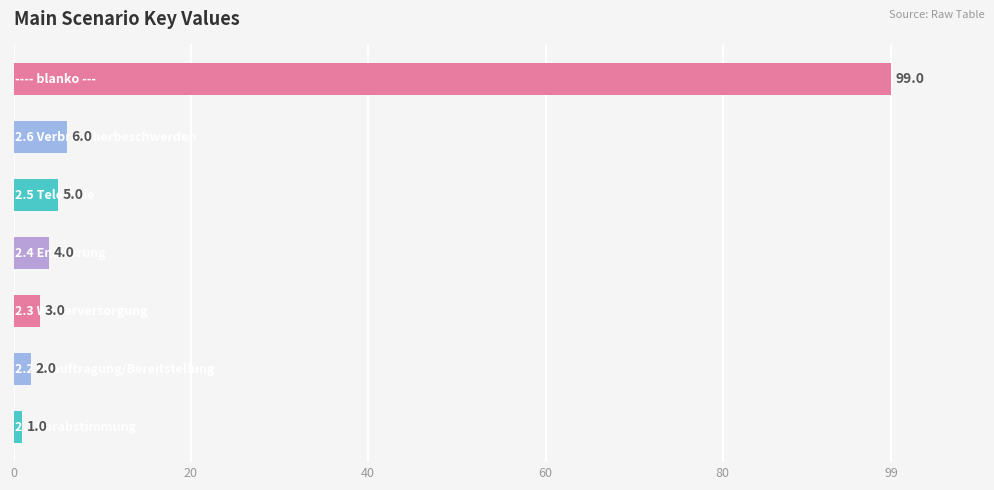

What is the difference between the maximum and minimum values?

98